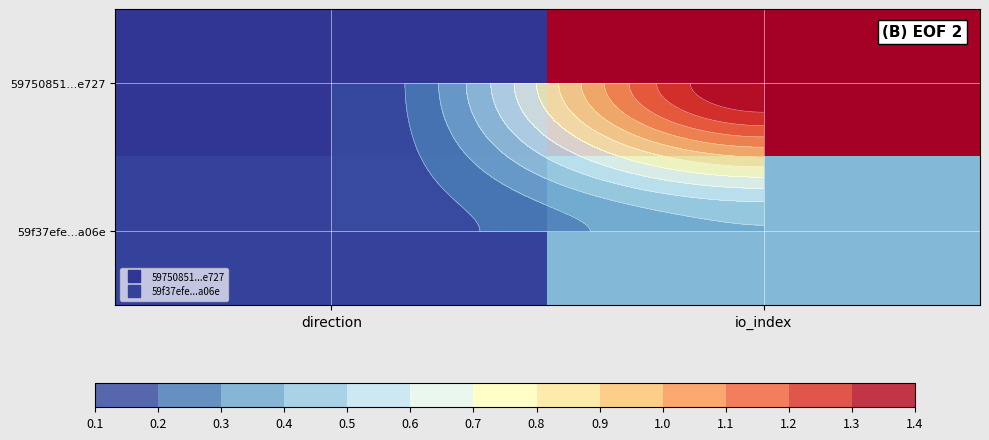

Where is 59f37efe...a06e nearest to the value 0?

direction